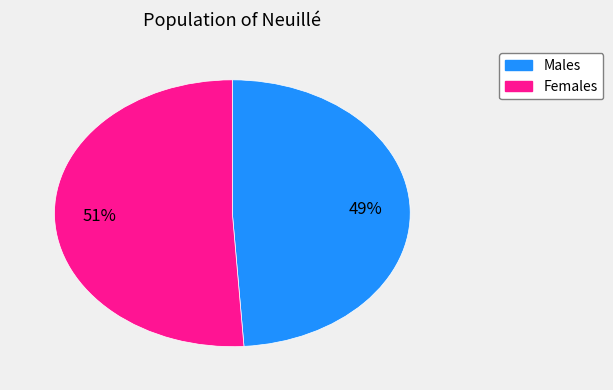

Is there a majority slice in this chart?

Yes